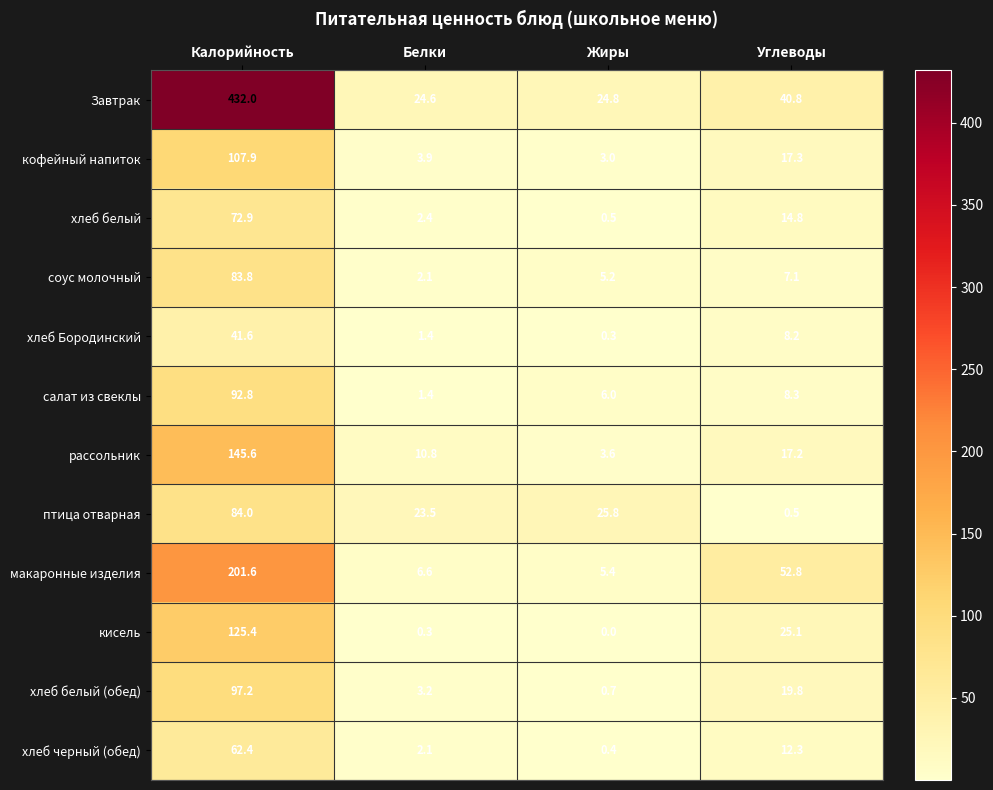

The кофейный напиток series shows 107.9 at Калорийность. True or false?

True